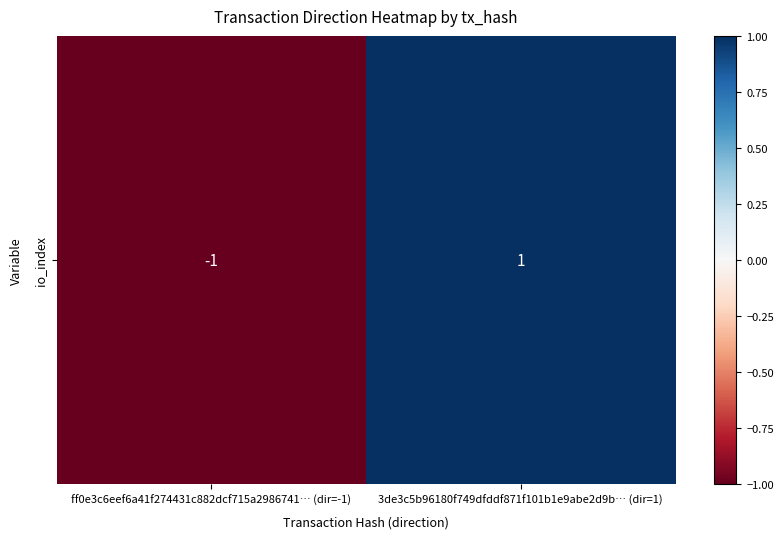

Count the number of categories in the chart.

2